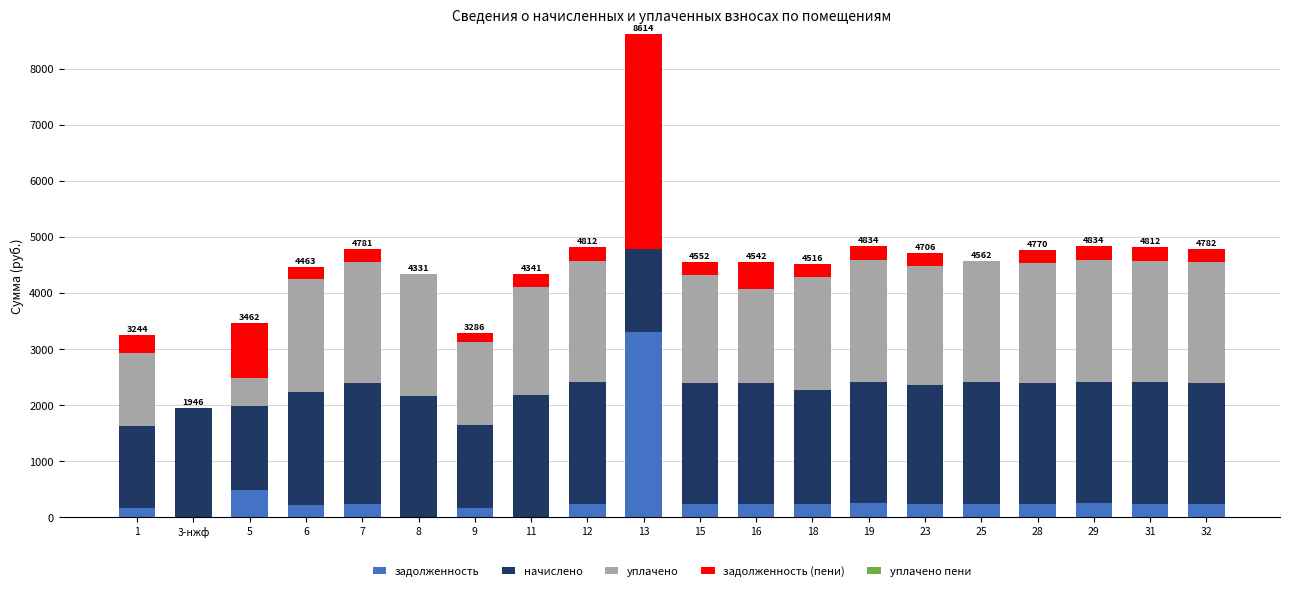

What is the highest value of the задолженность series?

3302.0